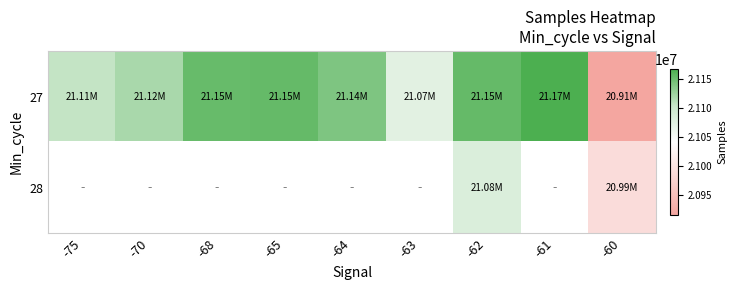

How many categories are shown in the chart?

9